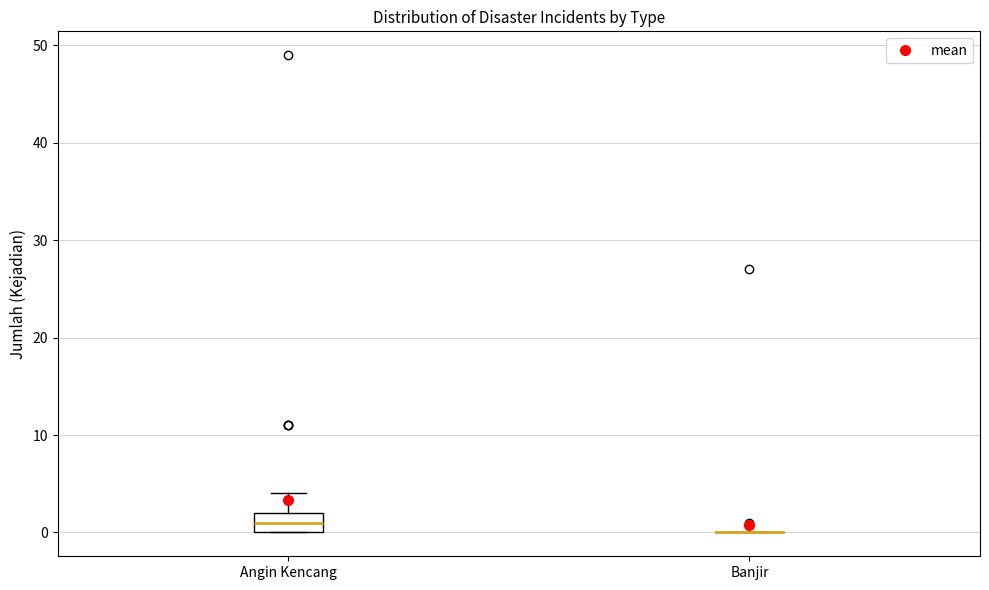

Reading left to right, transcribe this box plot: for each box, give where its median line is, the range the box spans, and where its two whiskers end, as read against the y-axis. The values are not printed on the chart, so give them approximately, as read against the axis.

Angin Kencang: median 1, box 0 to 2, whiskers 0 to 4
Banjir: box collapsed to a line at 0, whiskers 0 to 0